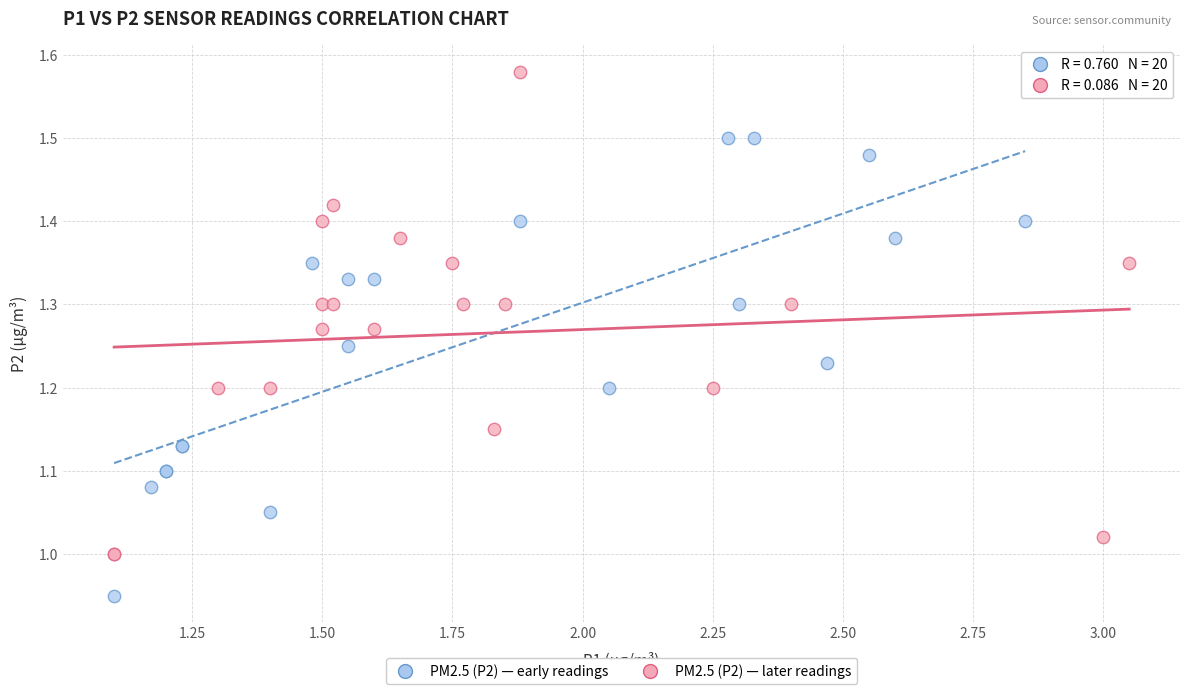

Which series has the largest Y range (max minus min)?

PM2.5 (P2) — later readings